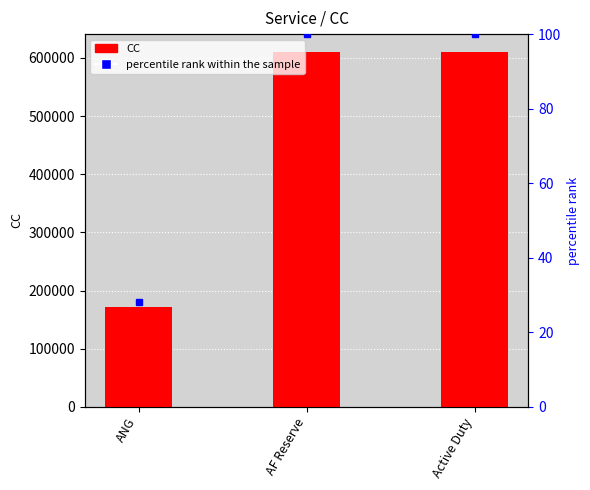

At which label is CC closest to 390864?

AF Reserve